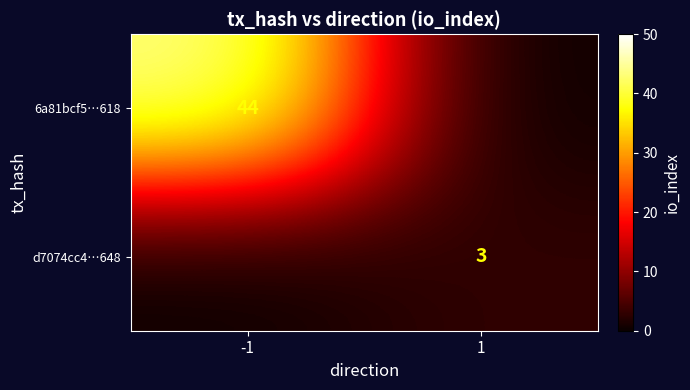

Is it true that 6a81bcf5…618 equals 44 at -1?

True